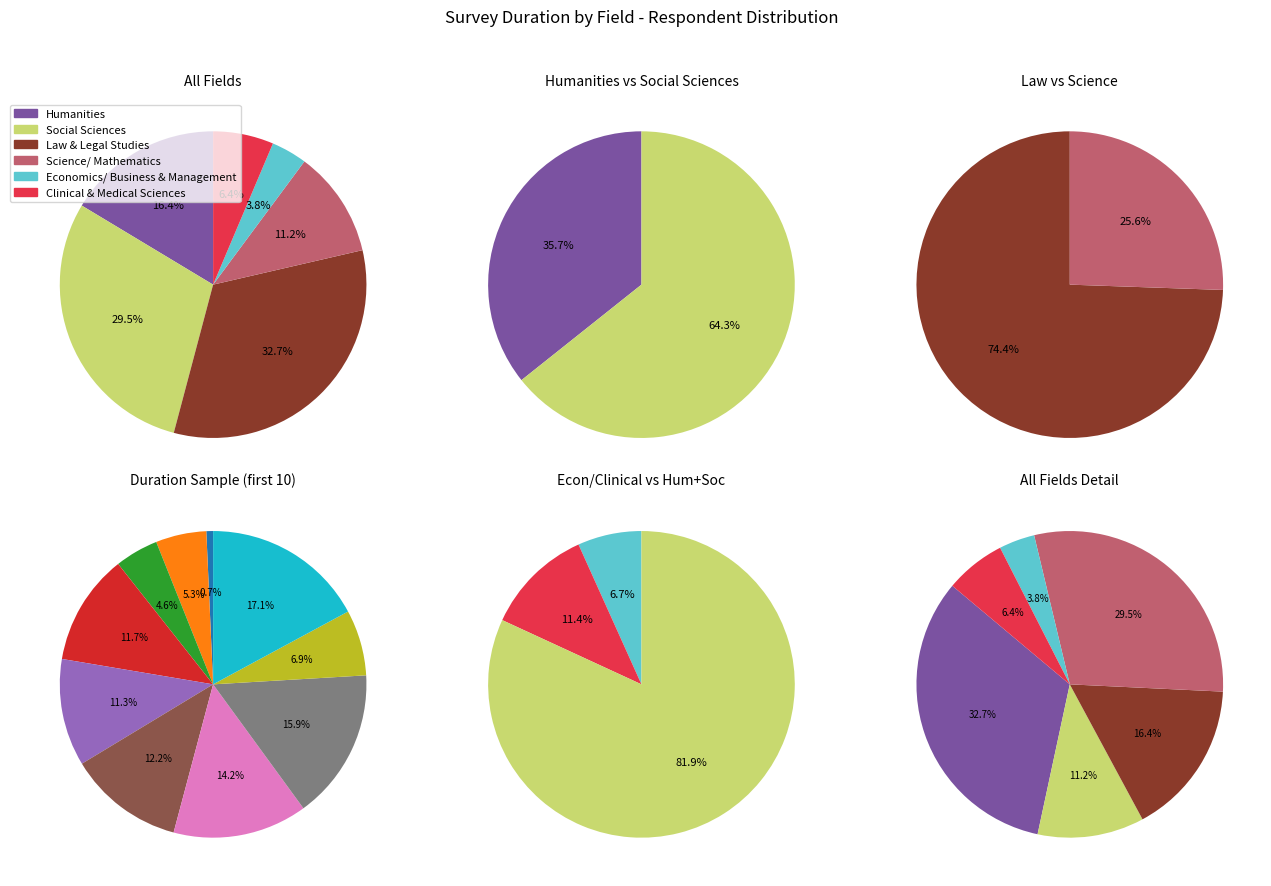

Is Social Sciences the majority of the pie?

No